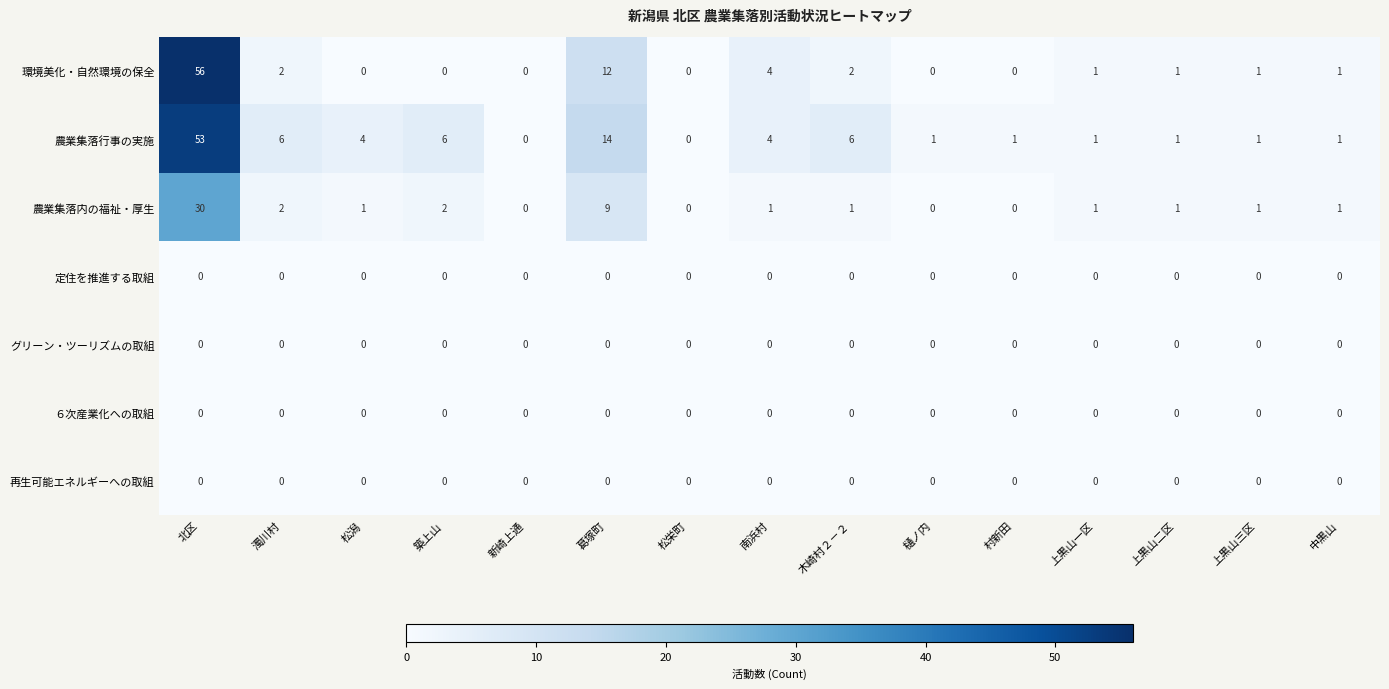

Which series has the widest spread of values?

環境美化・自然環境の保全